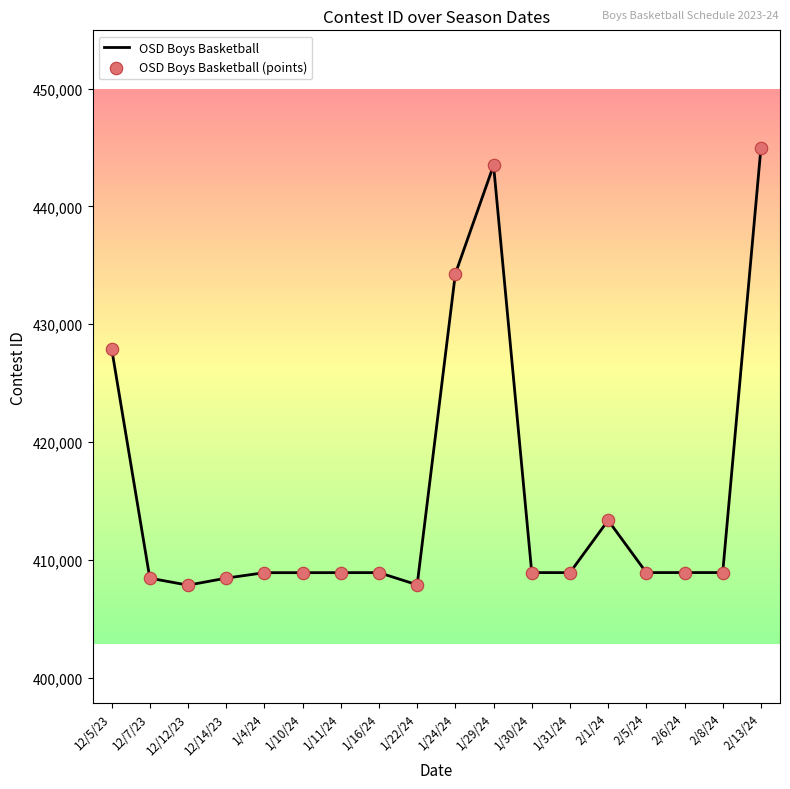

What is the difference between the values at 1/31/24 and 12/5/23?

19018